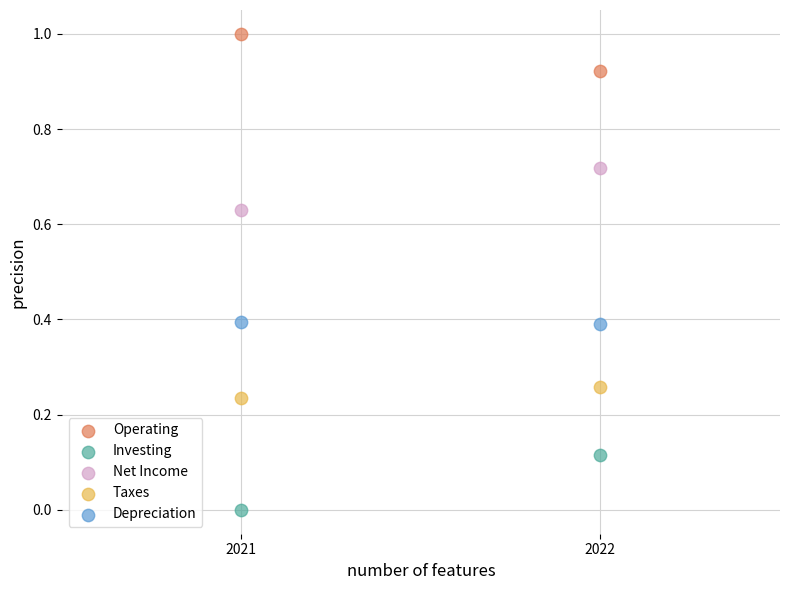

Across all data points, what is the range of X values (max minus min)?

1.0